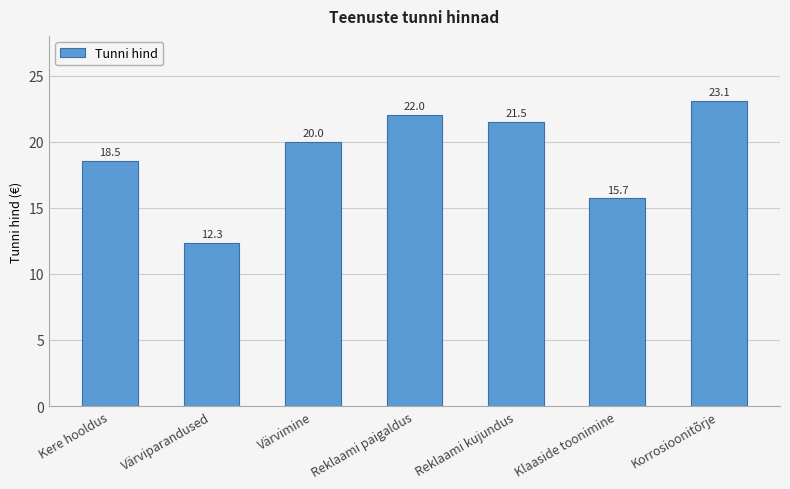

What is the label of the 5th bar from the right?

Värvimine